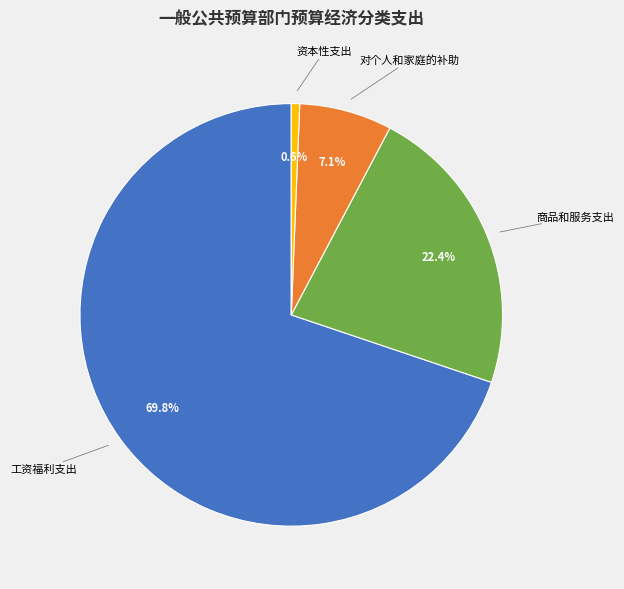

To the nearest percent, what is the difference between the 资本性支出 and 商品和服务支出 slice percentages?

22%